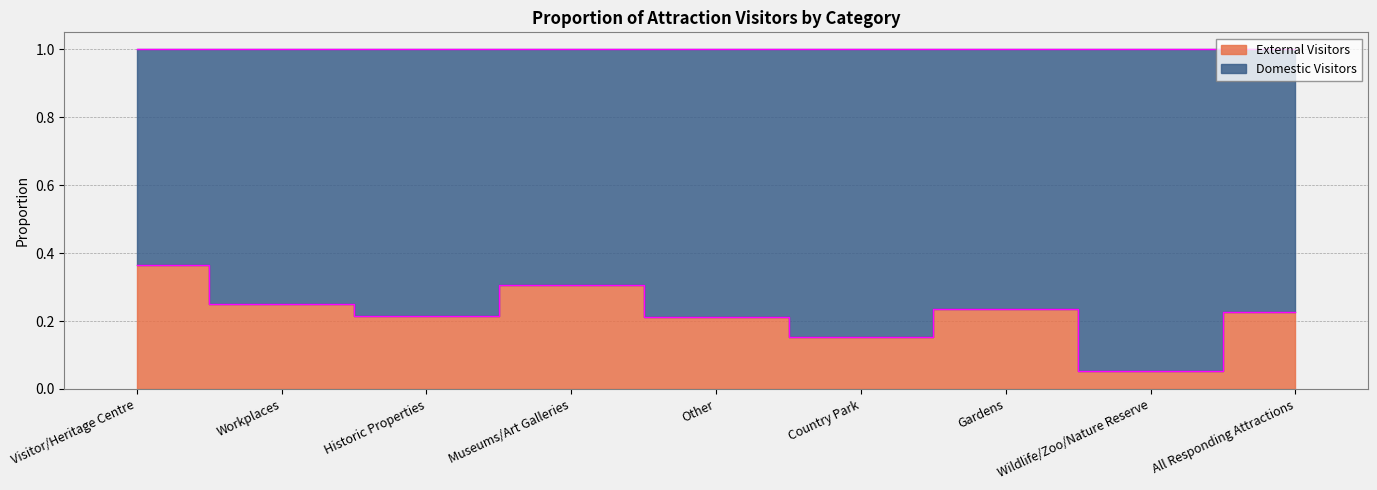

Which category has the highest value across all series?

Visitor/Heritage Centre